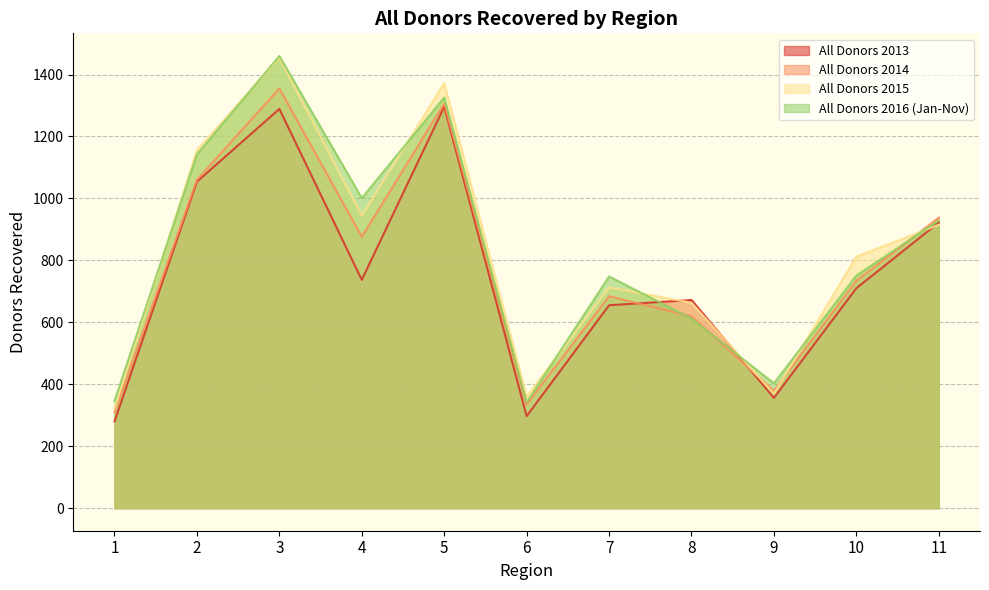

List the labels in order of All Donors 2015 value, smallest first.

1, 6, 9, 8, 7, 10, 11, 4, 2, 5, 3